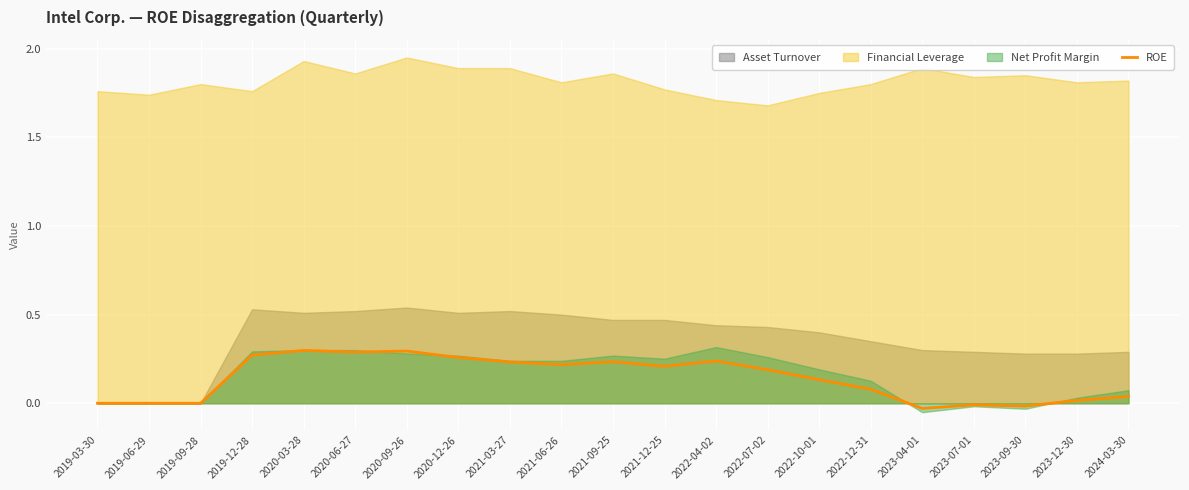

At which category does the data reach its first local valley?

2020-06-27